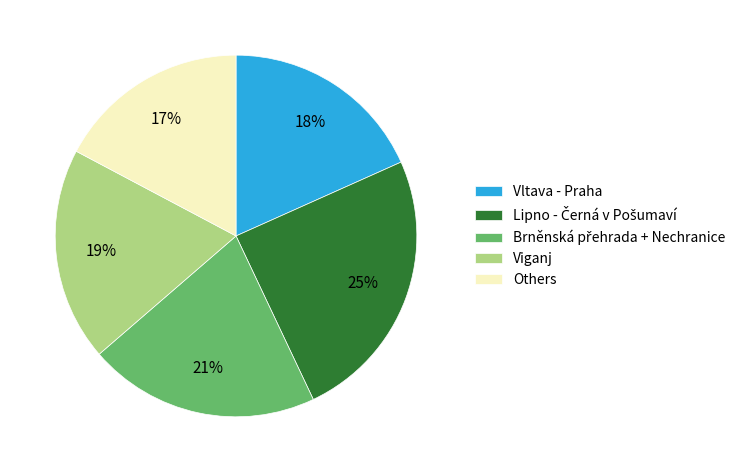

To the nearest percent, what is the average slice percentage?

20%